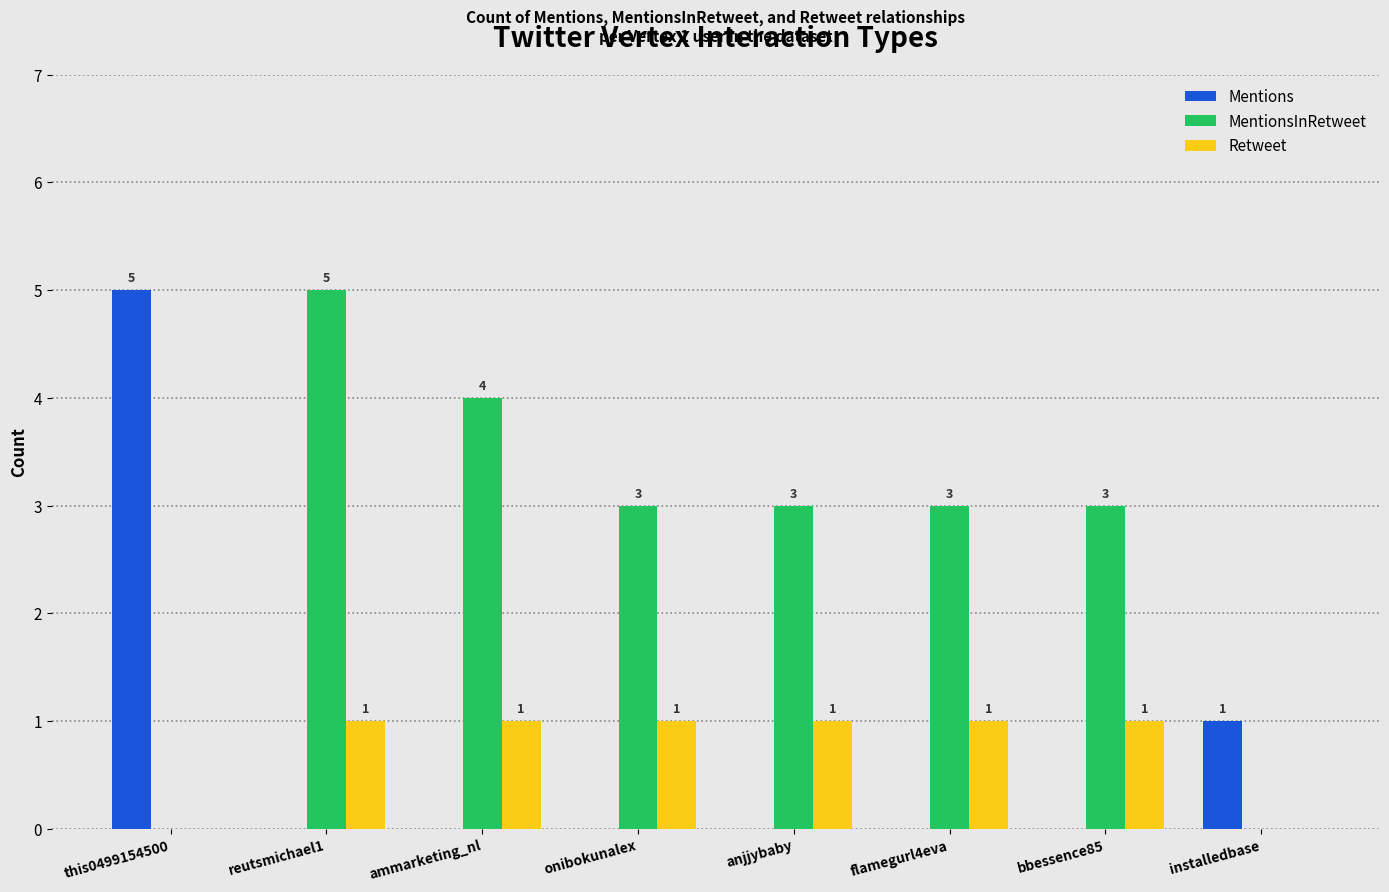

True or false: Mentions has a value of 2 at reutsmichael1.

False